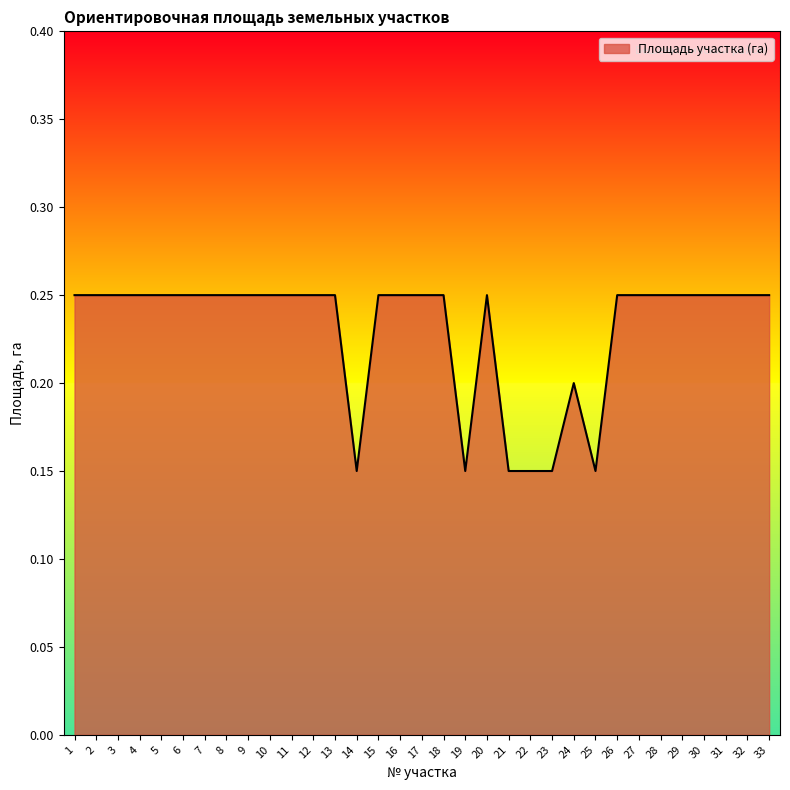

Which has a higher value, 32 or 25?

32